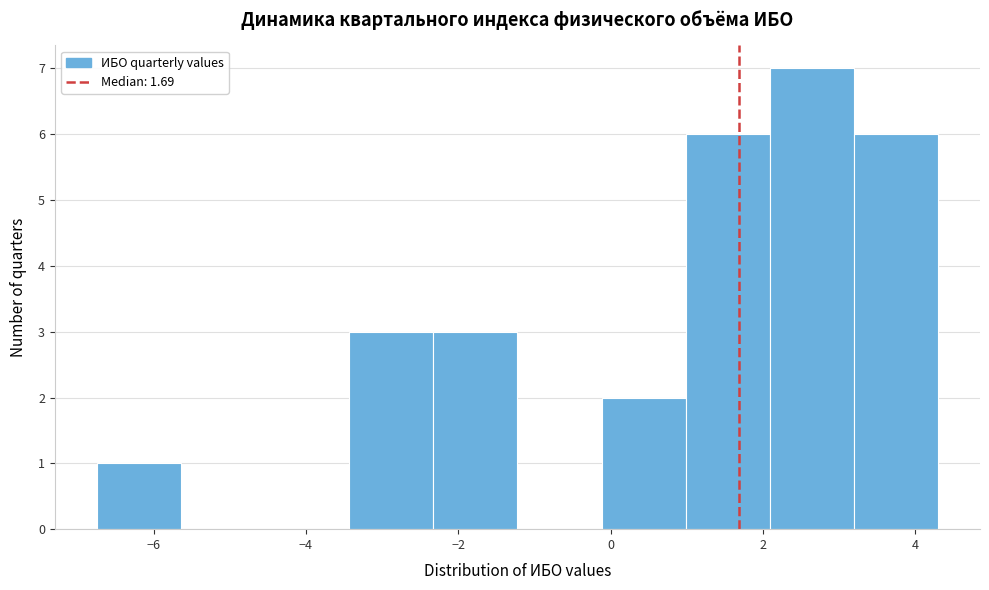

How tall is the bar that spans -0.2 to 1.0 on the x-axis? Neither the bar edges nor the heights are printed on the chart, so give them approximately, as read against the axes.

2